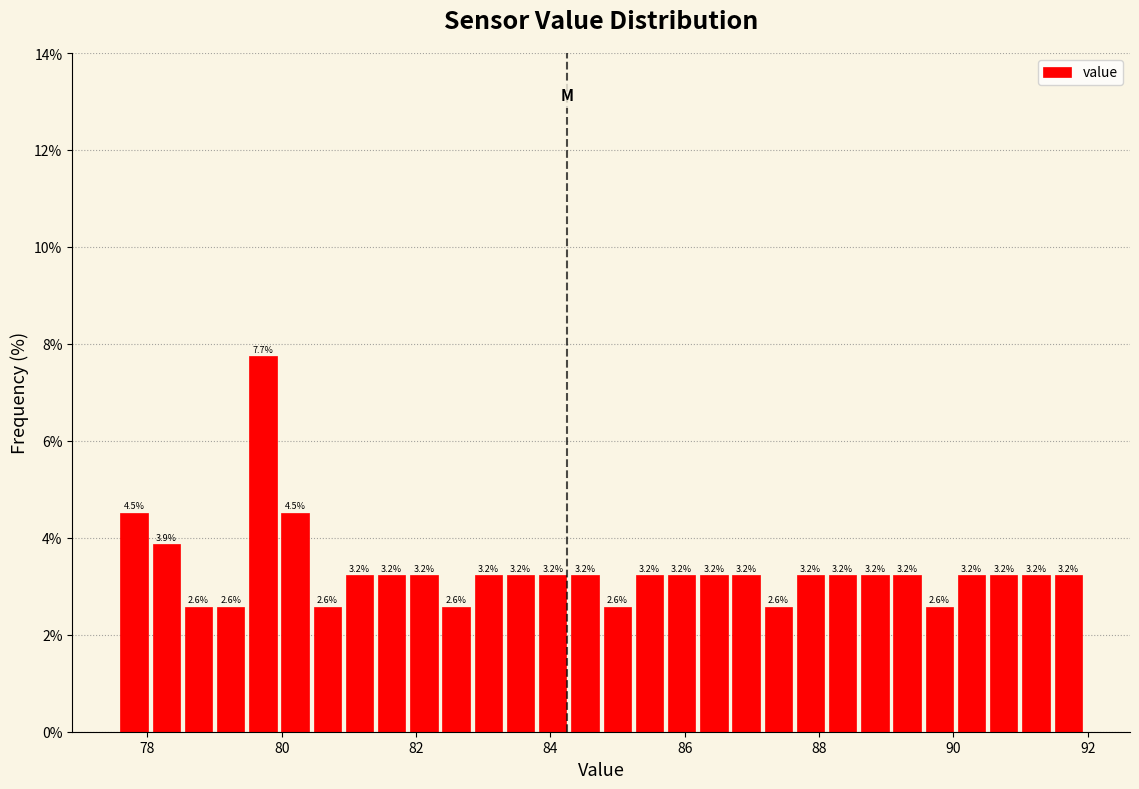

Read against the x-axis, roughly where is the centre of the tallest bar?

79.8